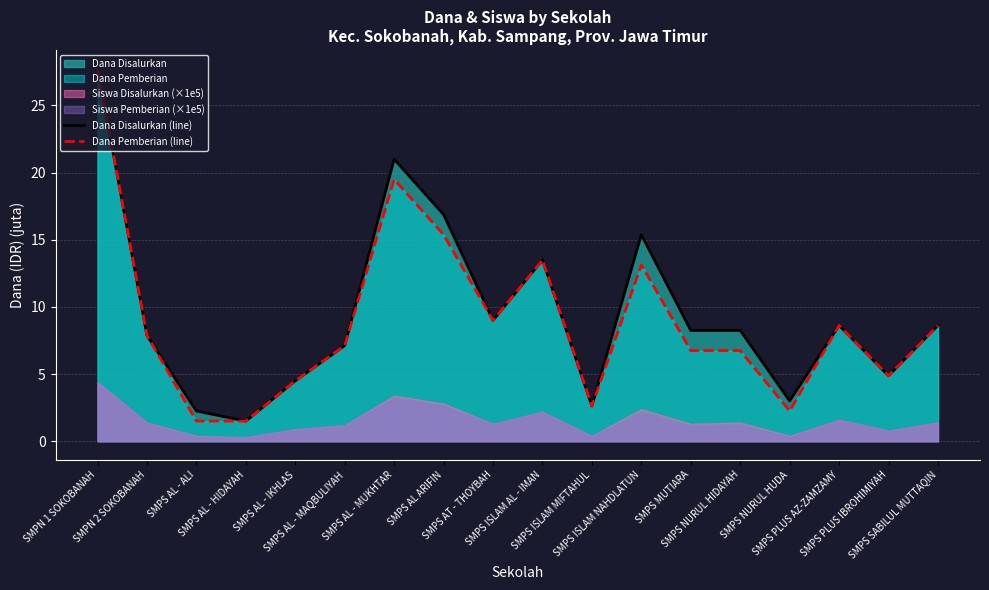

Which series has the largest range (max minus min)?

Dana Disalurkan (line)